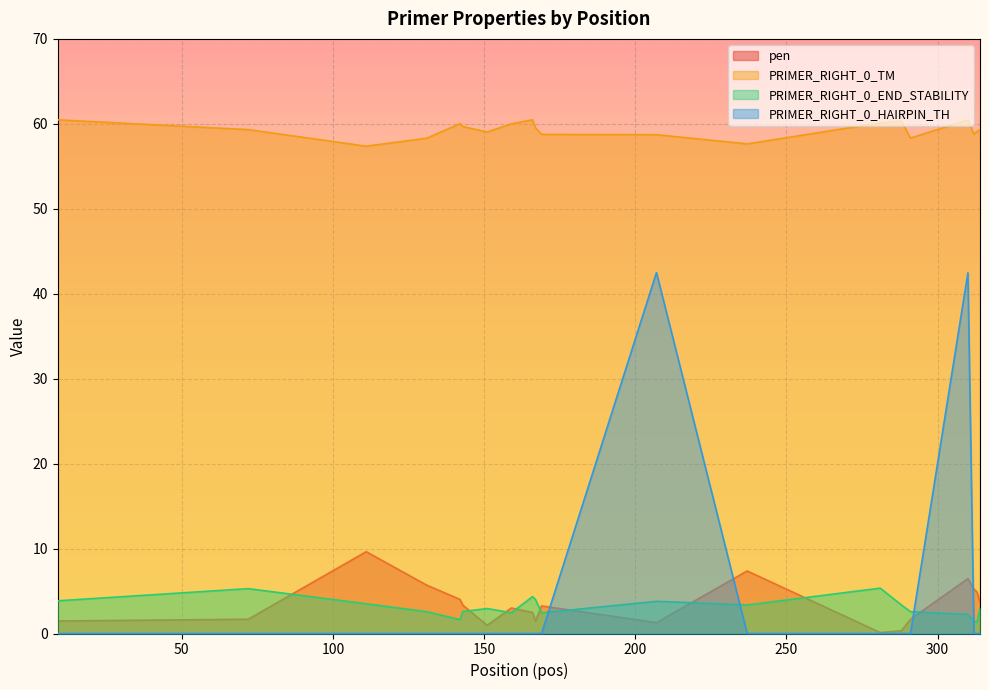

How many interior local valleys does the PRIMER_RIGHT_0_END_STABILITY series have?

5